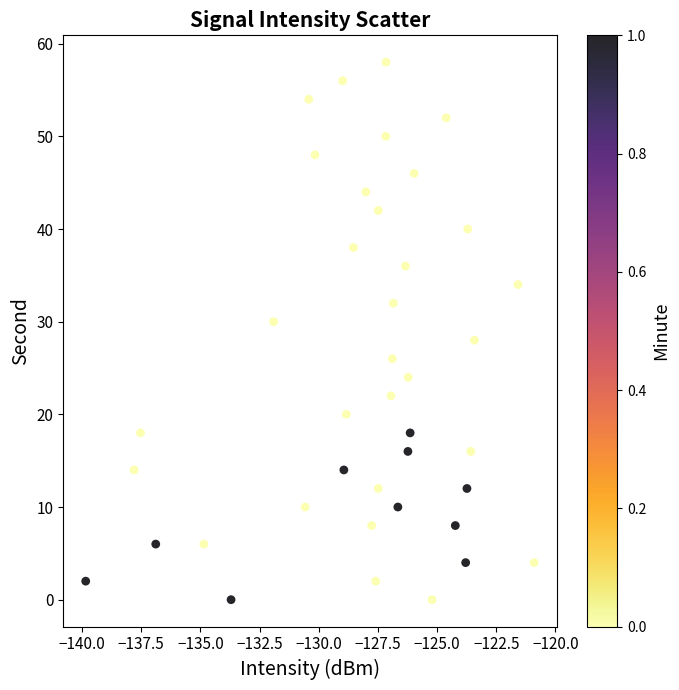

What is the range of Y values (max minus min)?

58